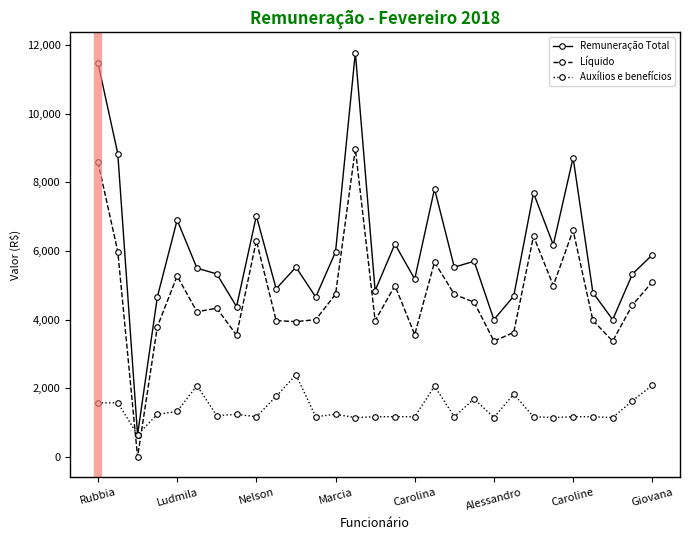

Which series has the largest total across all categories?

Remuneração Total